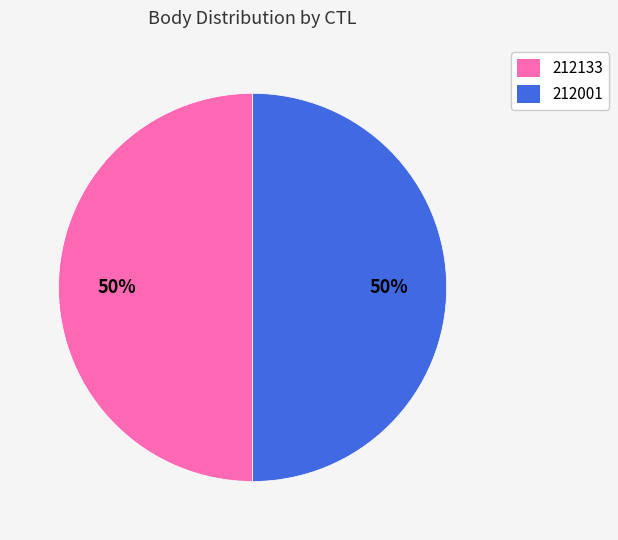

To the nearest percent, what is the average slice percentage?

50%